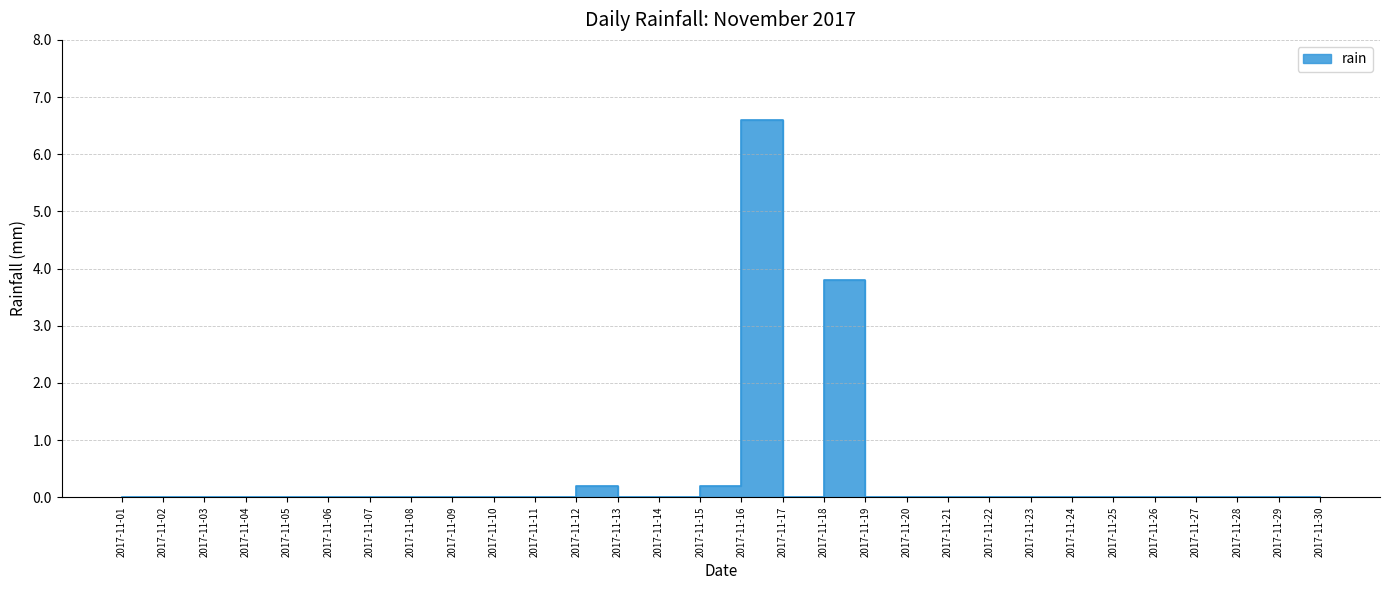

Rank the categories by value from lowest to highest.

2017-11-01, 2017-11-02, 2017-11-03, 2017-11-04, 2017-11-05, 2017-11-06, 2017-11-07, 2017-11-08, 2017-11-09, 2017-11-10, 2017-11-11, 2017-11-13, 2017-11-14, 2017-11-17, 2017-11-19, 2017-11-20, 2017-11-21, 2017-11-22, 2017-11-23, 2017-11-24, 2017-11-25, 2017-11-26, 2017-11-27, 2017-11-28, 2017-11-29, 2017-11-30, 2017-11-12, 2017-11-15, 2017-11-18, 2017-11-16